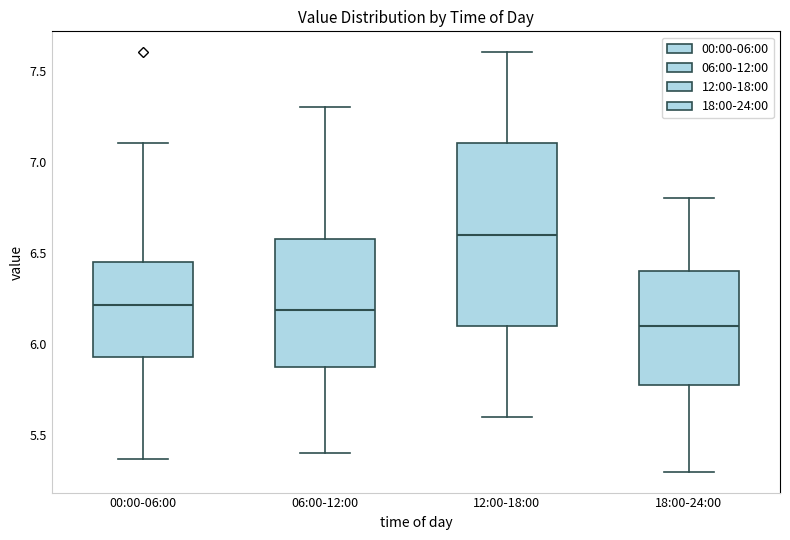

Reading left to right, read every box against the y-axis: the position of its median line, the range the box covers, and the ends of its whiskers. The values are not printed on the chart, so give them approximately, as read against the axis.

00:00-06:00: median 6.20, box 5.95 to 6.45, whiskers 5.35 to 7.10
06:00-12:00: median 6.20, box 5.90 to 6.60, whiskers 5.40 to 7.30
12:00-18:00: median 6.60, box 6.10 to 7.10, whiskers 5.60 to 7.60
18:00-24:00: median 6.10, box 5.80 to 6.40, whiskers 5.30 to 6.80